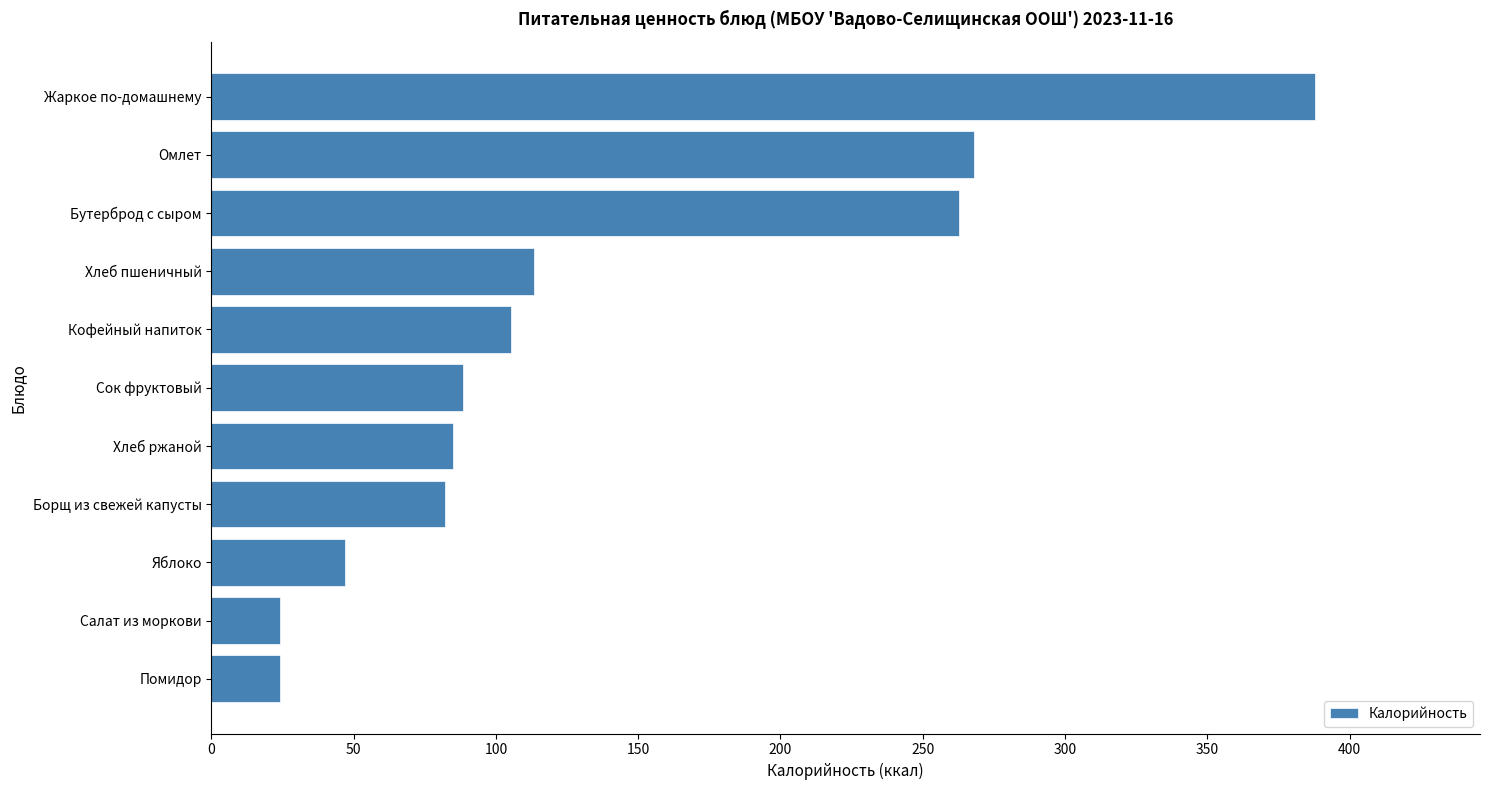

How many data points are above 88?

6